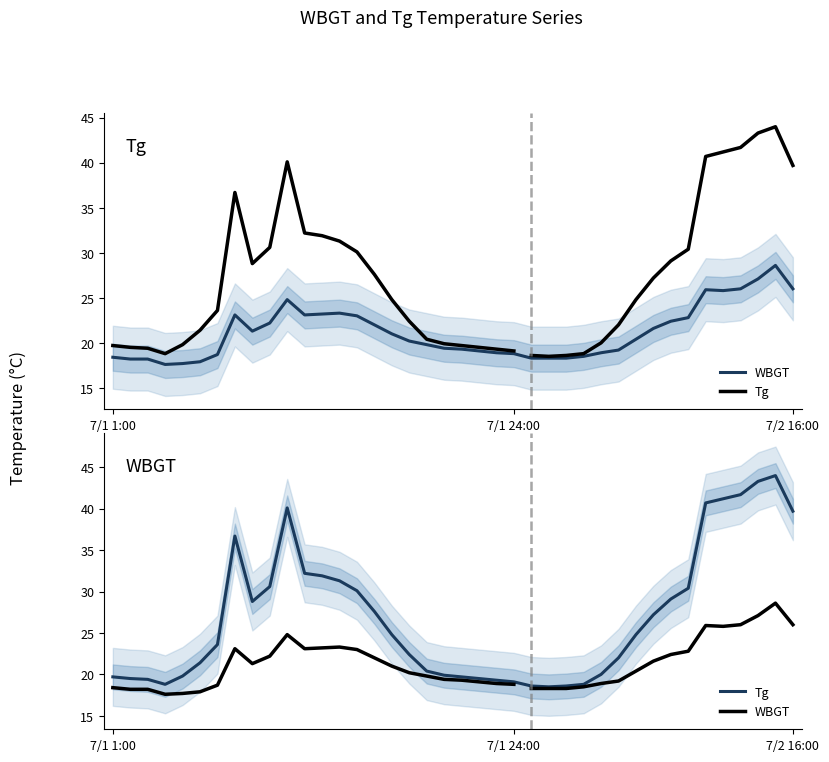

Is it true that Tg equals 65.7 at 38?

False